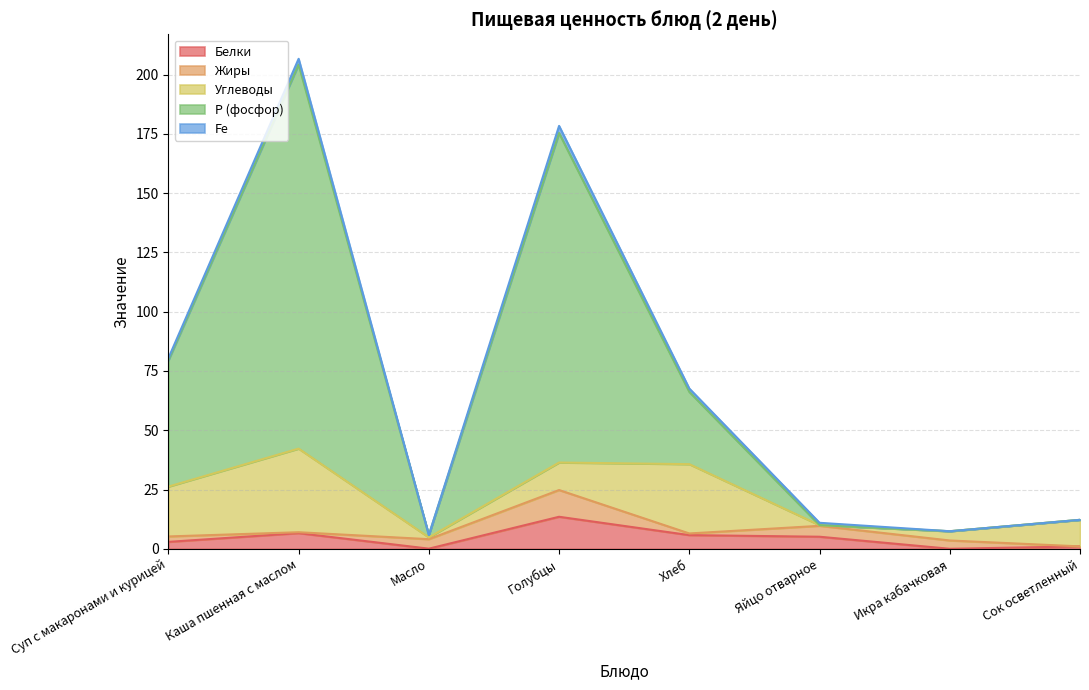

At which label does Углеводы reach its peak?

Каша пшенная с маслом